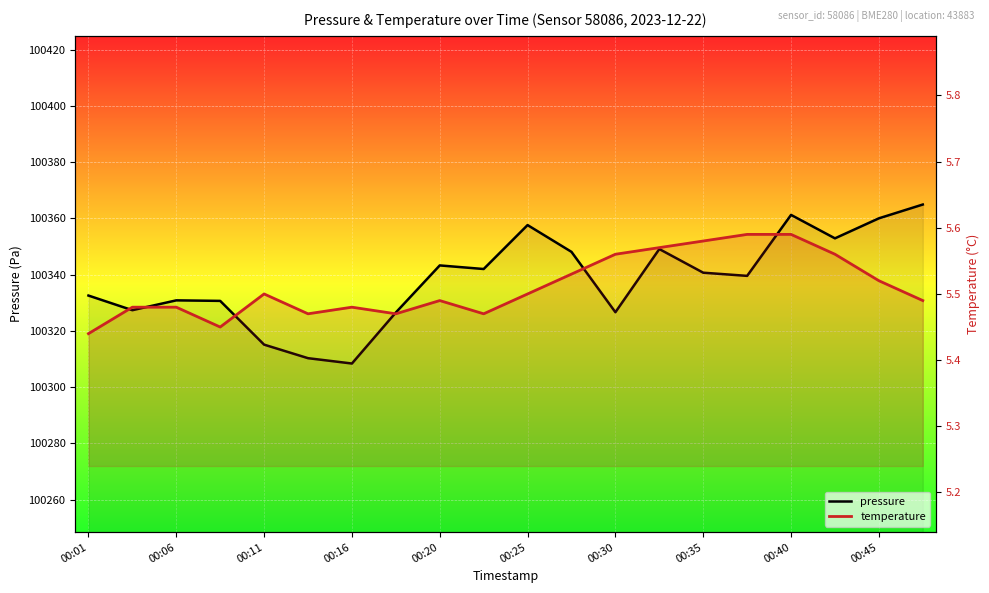

Where is pressure nearest to the value 100336?

00:01